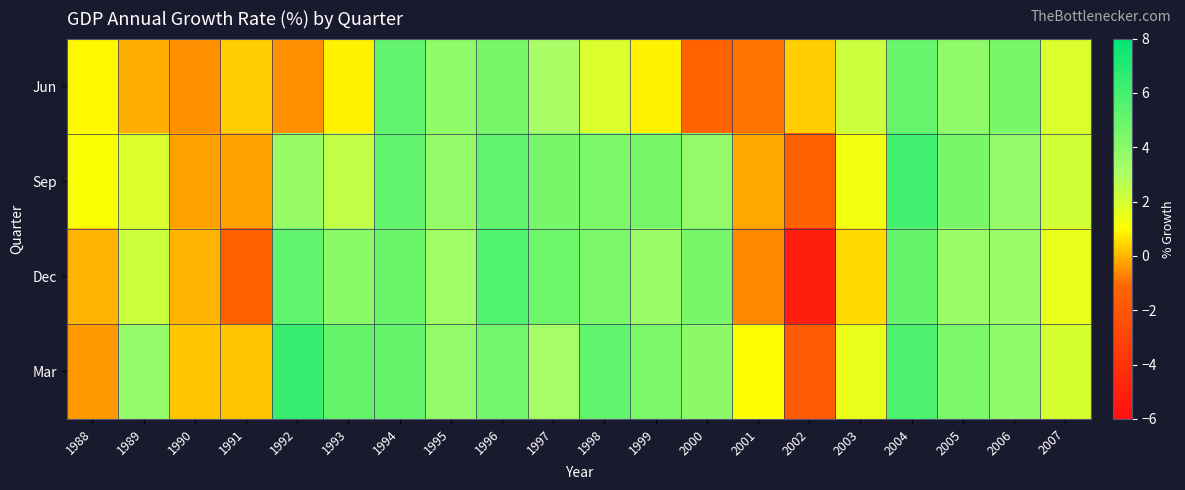

Which series has the largest total across all categories?

Mar